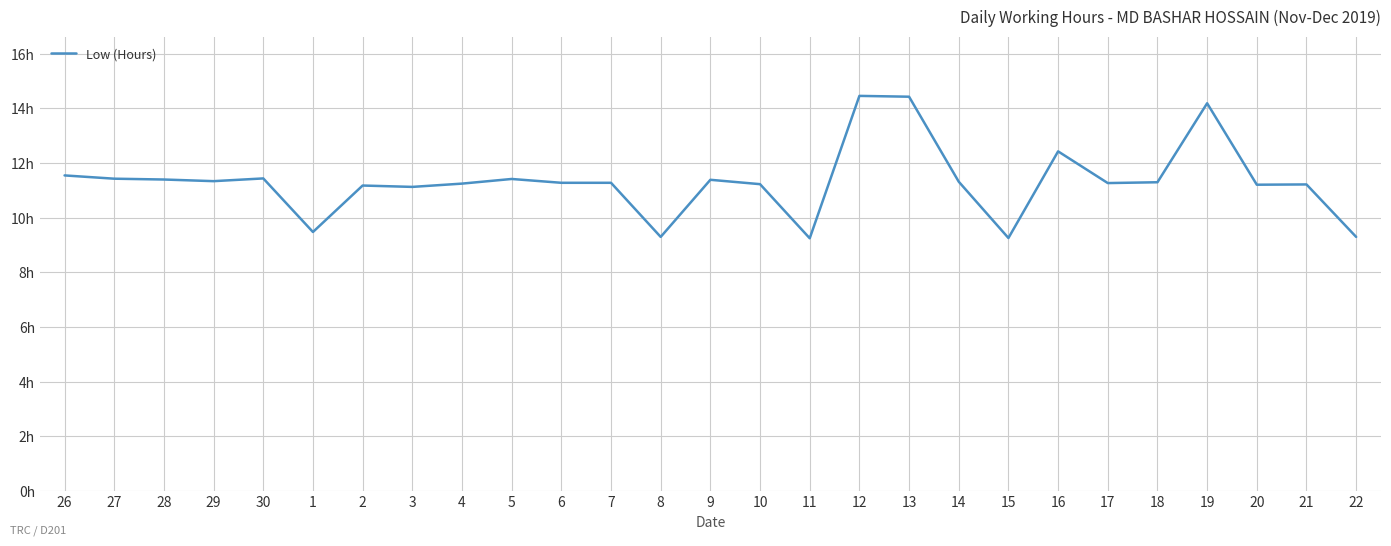

Does the chart have visible grid lines?

Yes